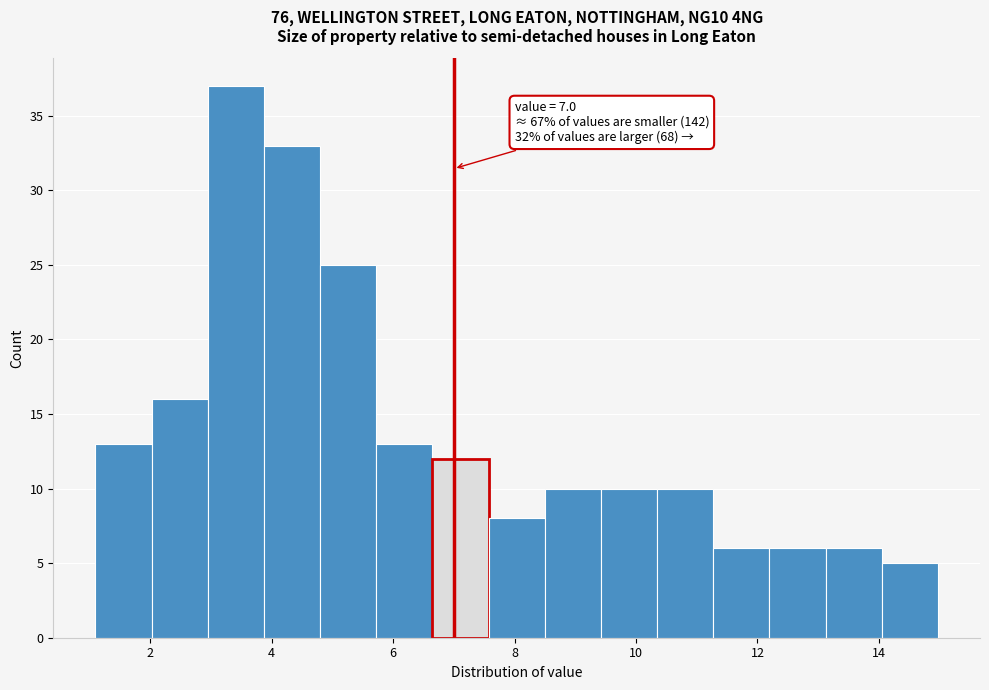

Which range on the x-axis has the tallest bar?

3.0 to 3.8